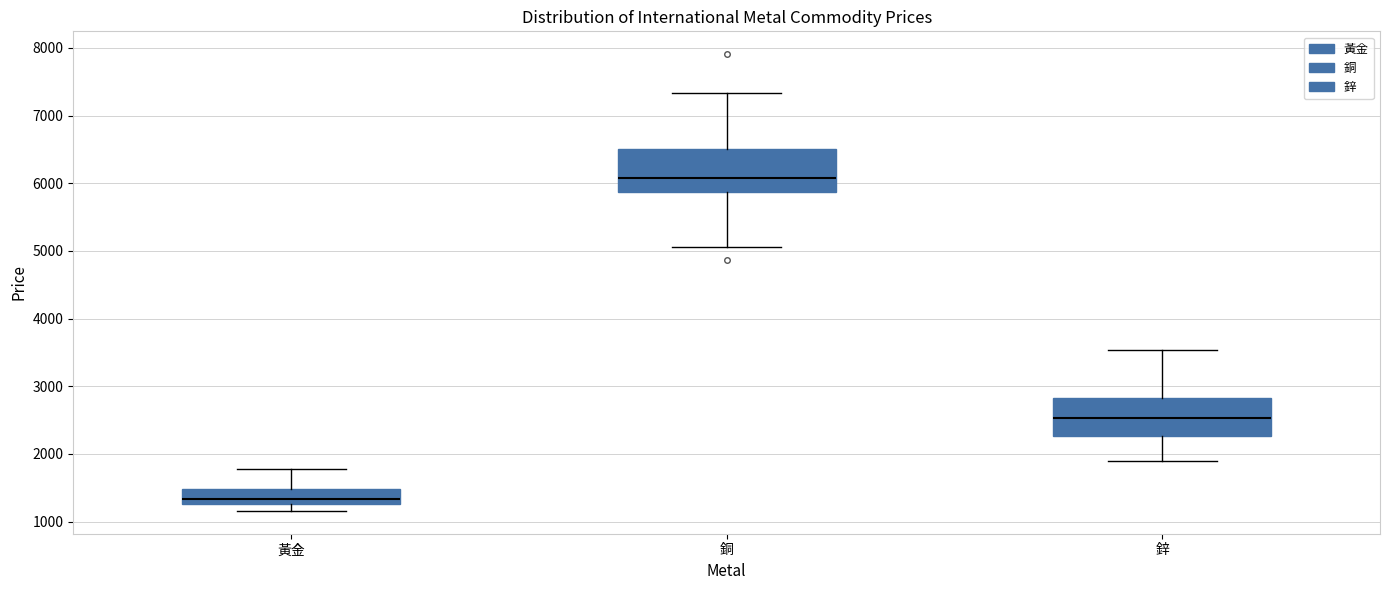

Which box has the highest median line?

銅